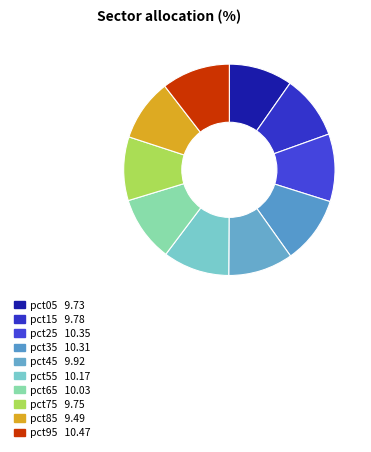

To the nearest percent, what is the difference between the largest and smallest slice percentages?

1%